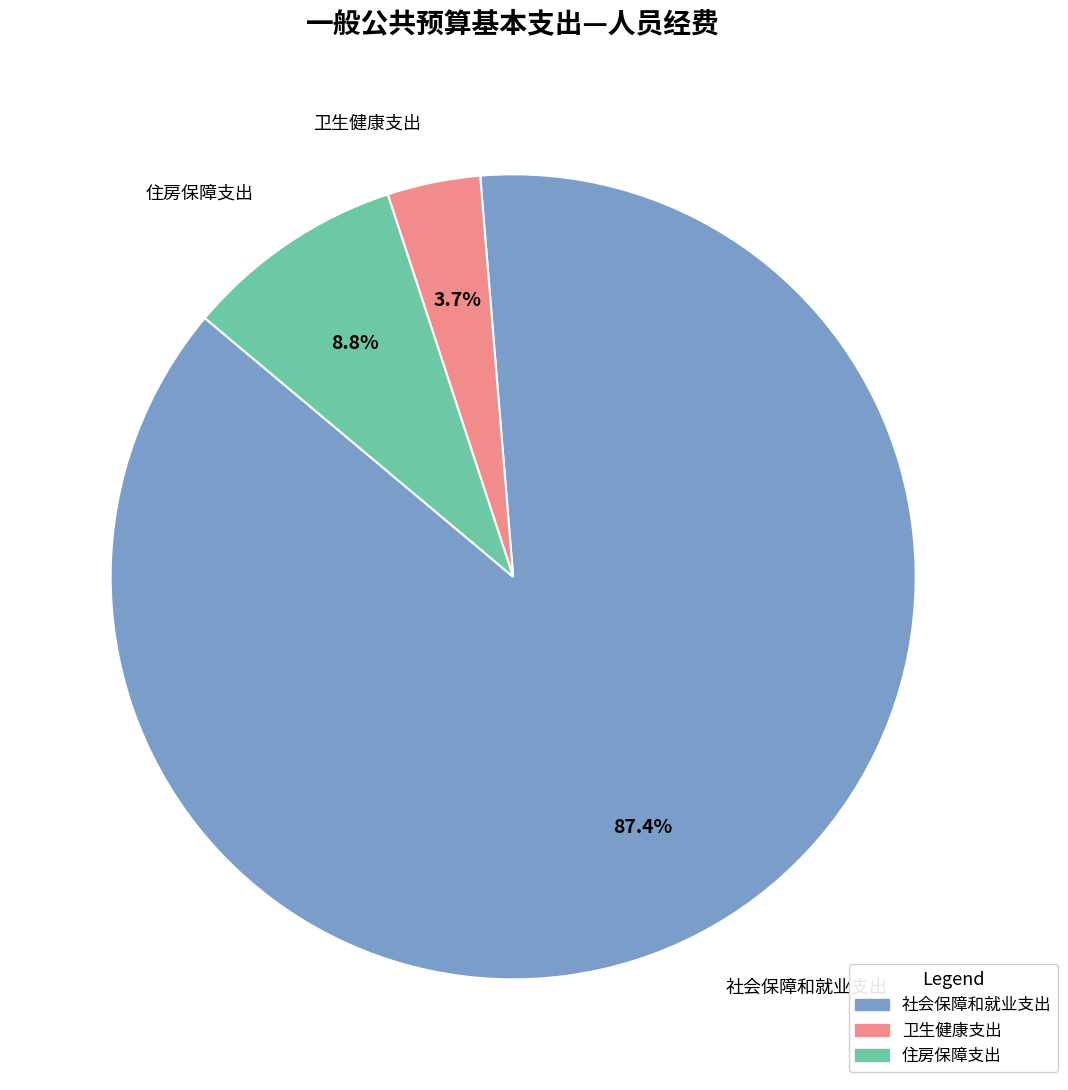

Which has a higher value, 社会保障和就业支出 or 卫生健康支出?

社会保障和就业支出